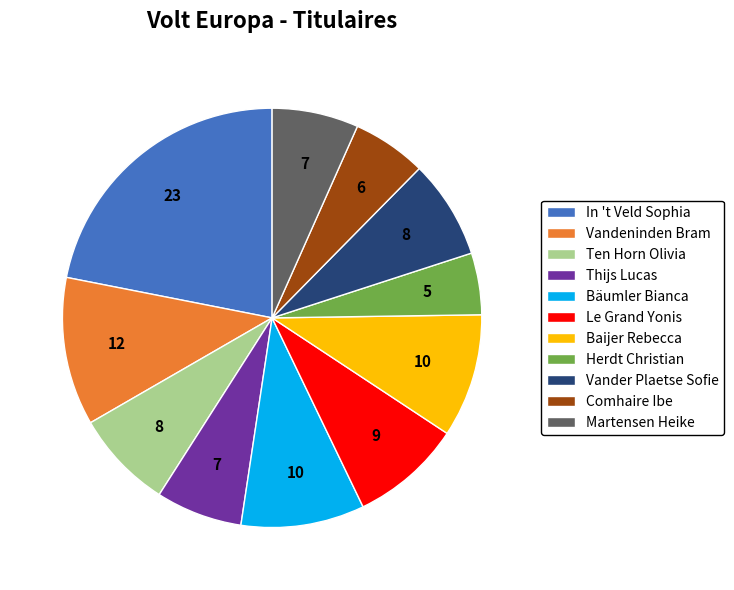

Which has a higher value, In 't Veld Sophia or Ten Horn Olivia?

In 't Veld Sophia